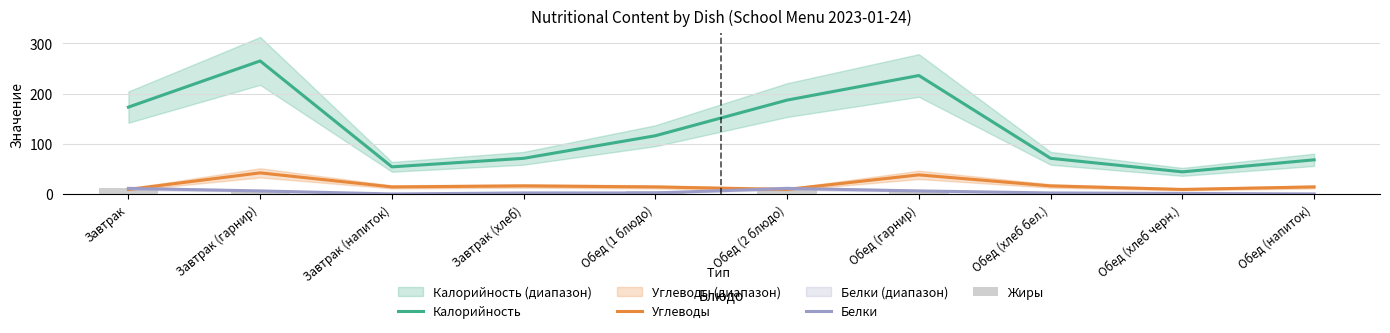

How many values in the Жиры series exceed 5?

4